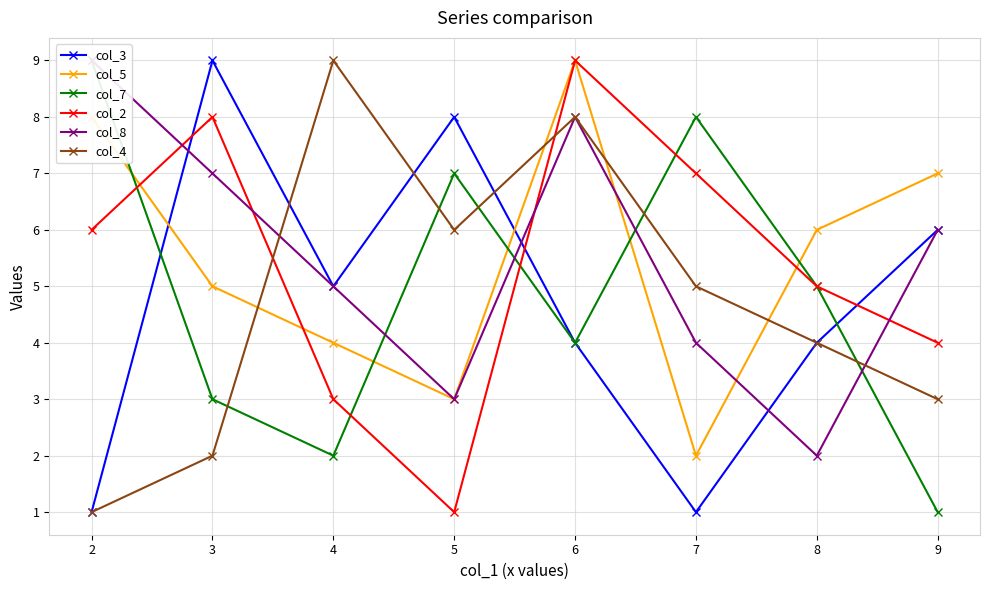

How many data points does each series have?

8